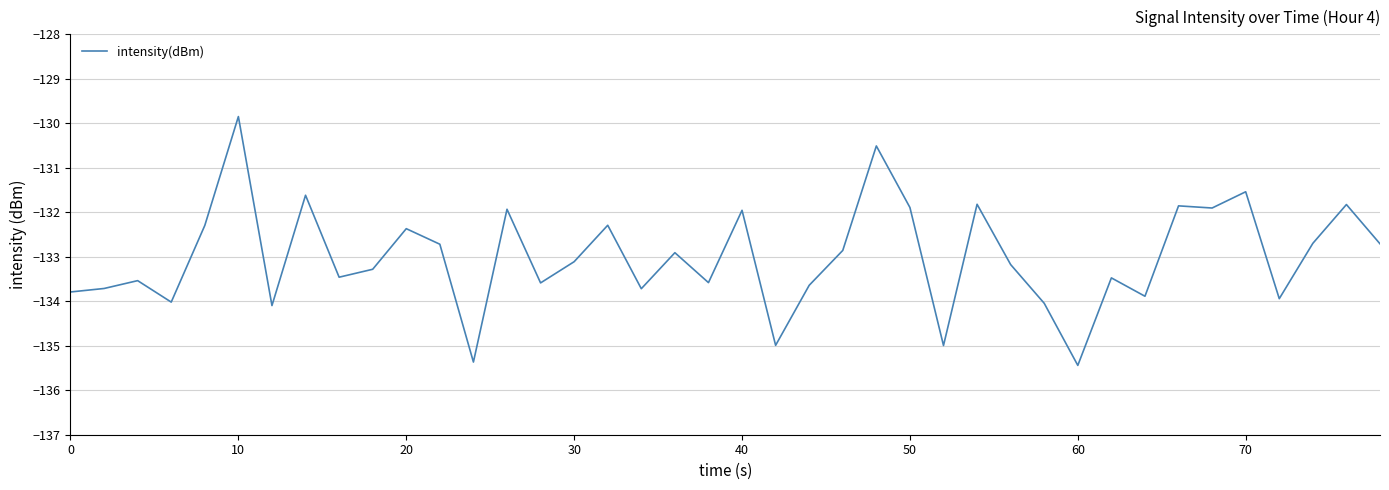

What is the minimum value shown in the chart?

-135.4